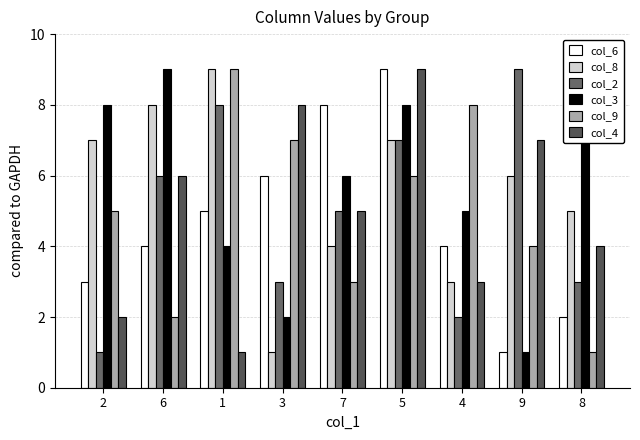

What position from the right is 5?

4